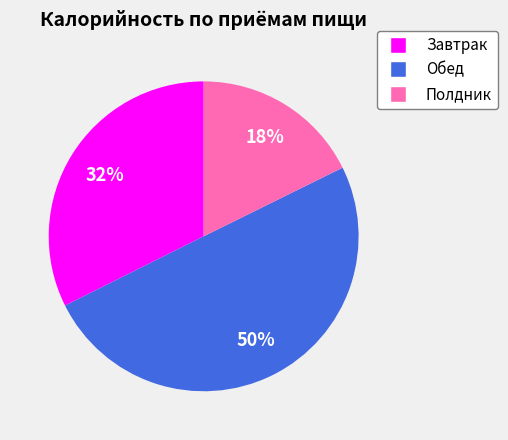

Is Завтрак the majority of the pie?

No